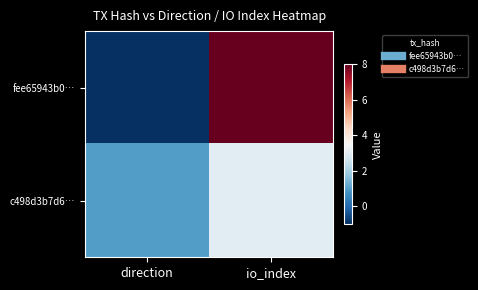

Reading left to right, transcribe all the data shown in this chart.

fee65943b0…: direction=-1	io_index=8
c498d3b7d6…: direction=1	io_index=3